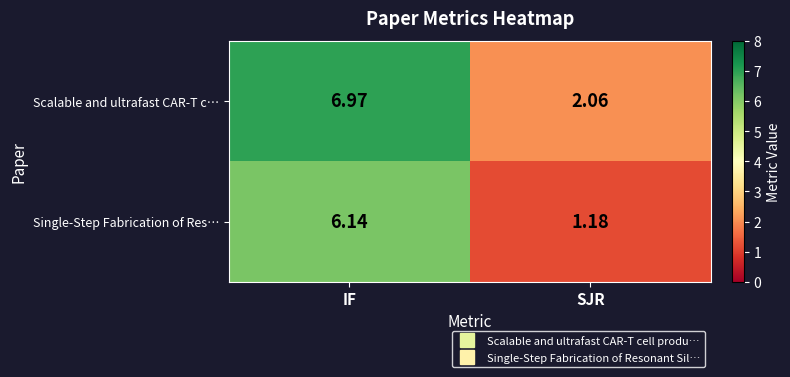

Which category has the lowest value in the Scalable and ultrafast CAR-T c… series?

SJR